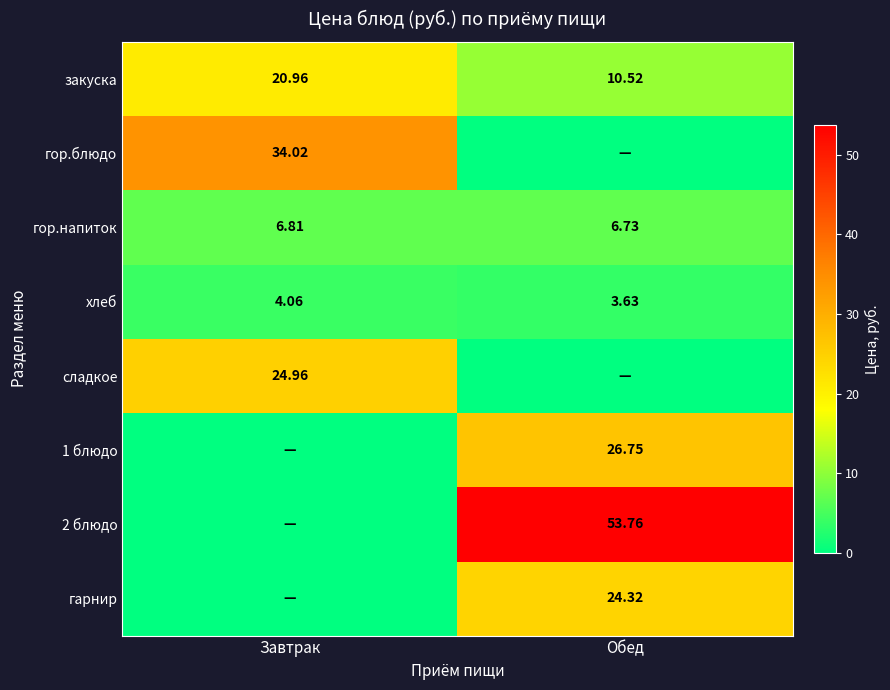

At which label does гор.напиток reach its peak?

Завтрак